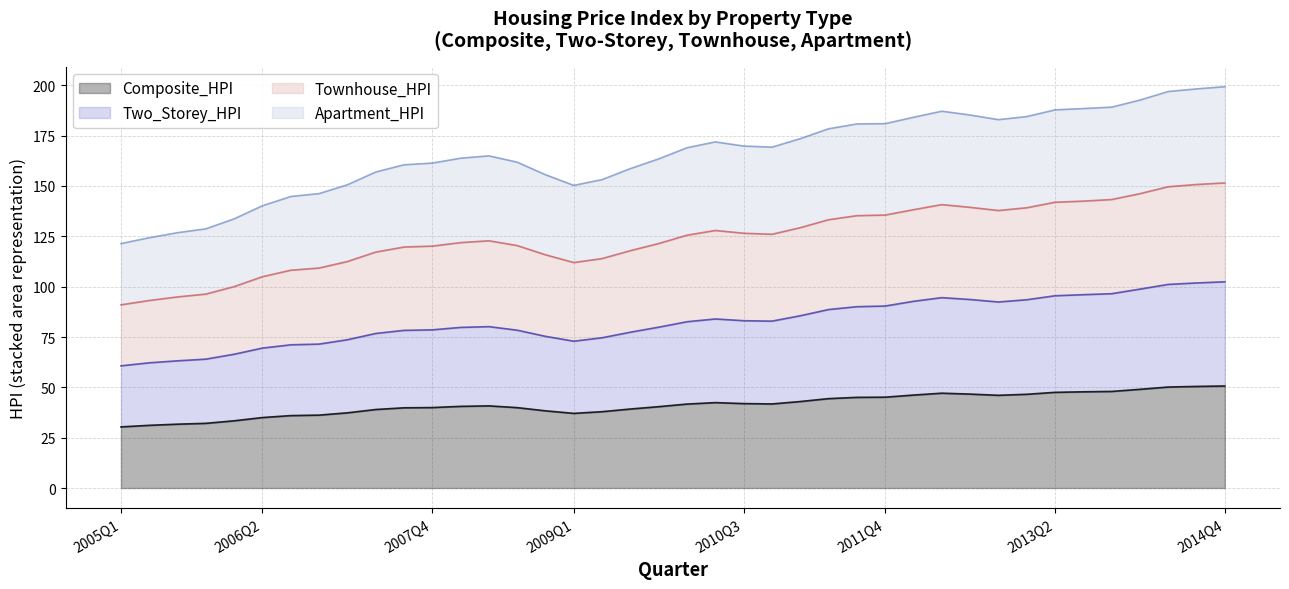

True or false: Two_Storey_HPI and Composite_HPI cross at least once.

False